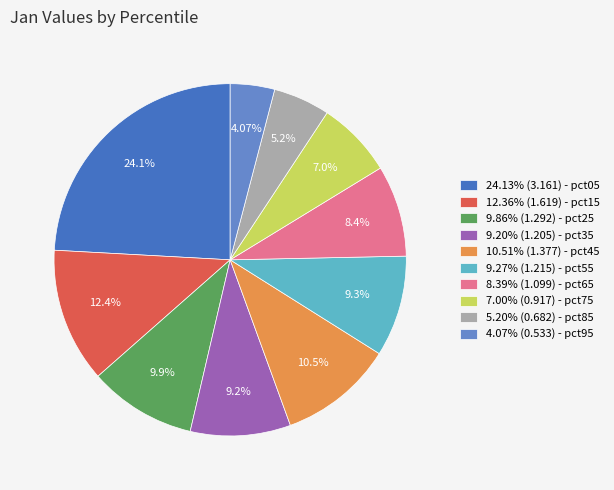

Does any single category account for the majority?

No